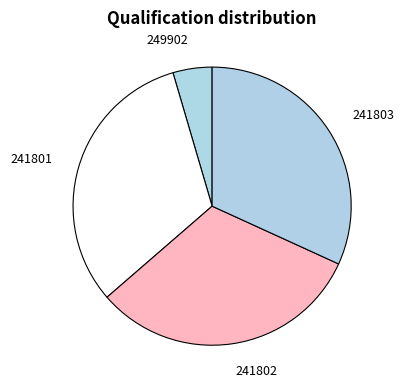

How many slices are in this pie chart?

4